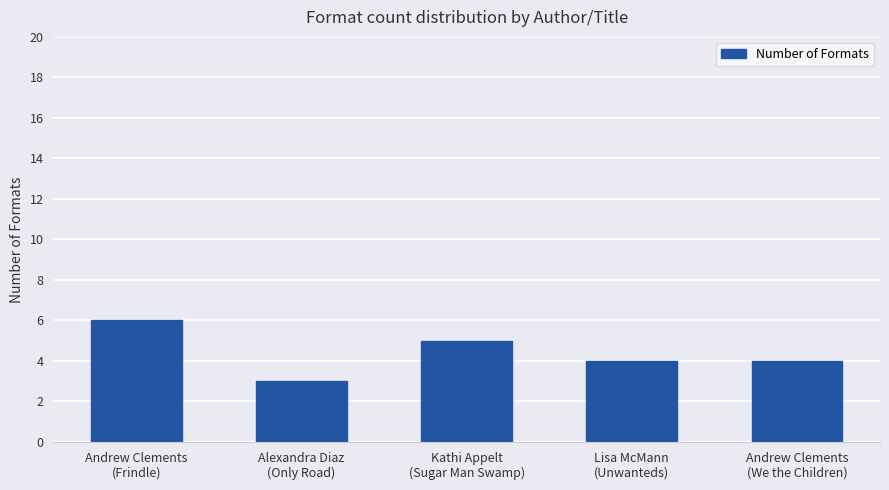

What position from the right is Andrew Clements
(Frindle)?

5